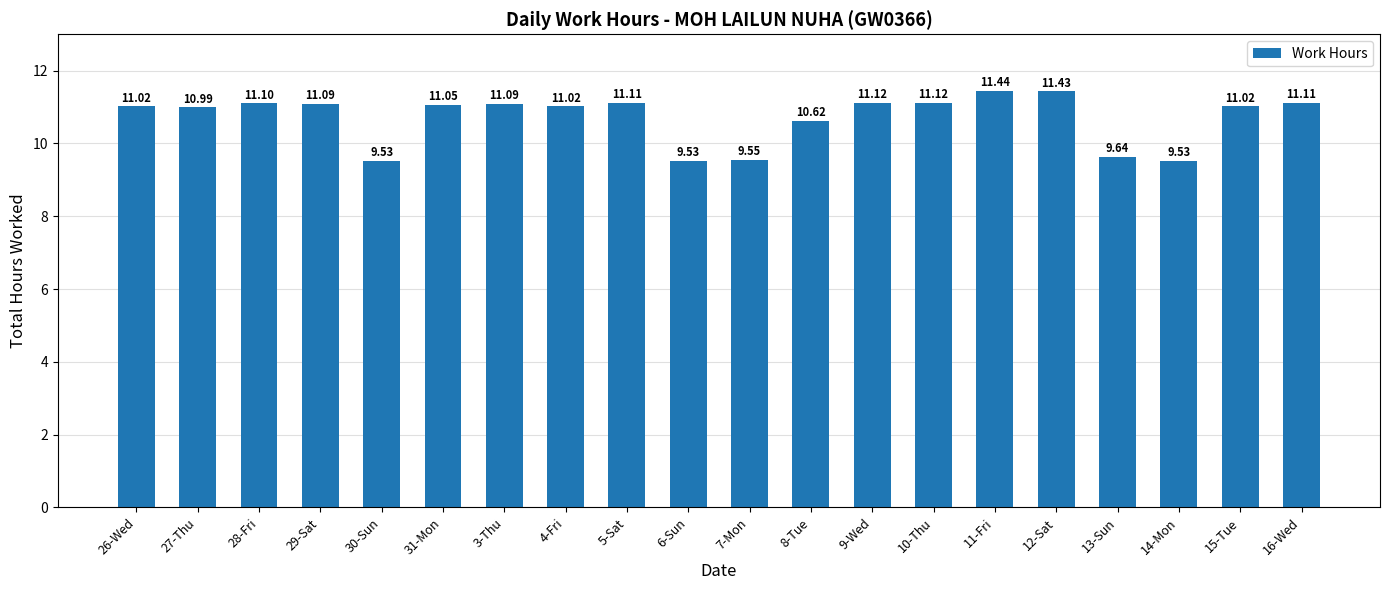

Read the value at 15-Tue.

11.0